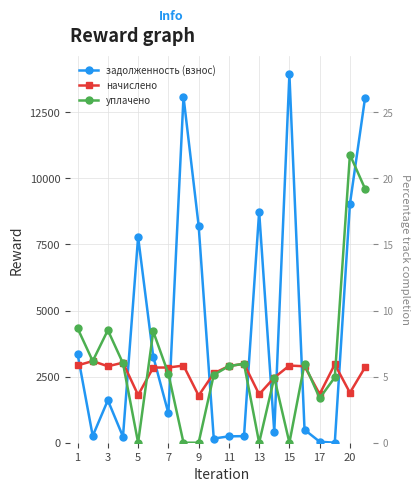

Is it true that уплачено equals 6711.3 at 15?

False